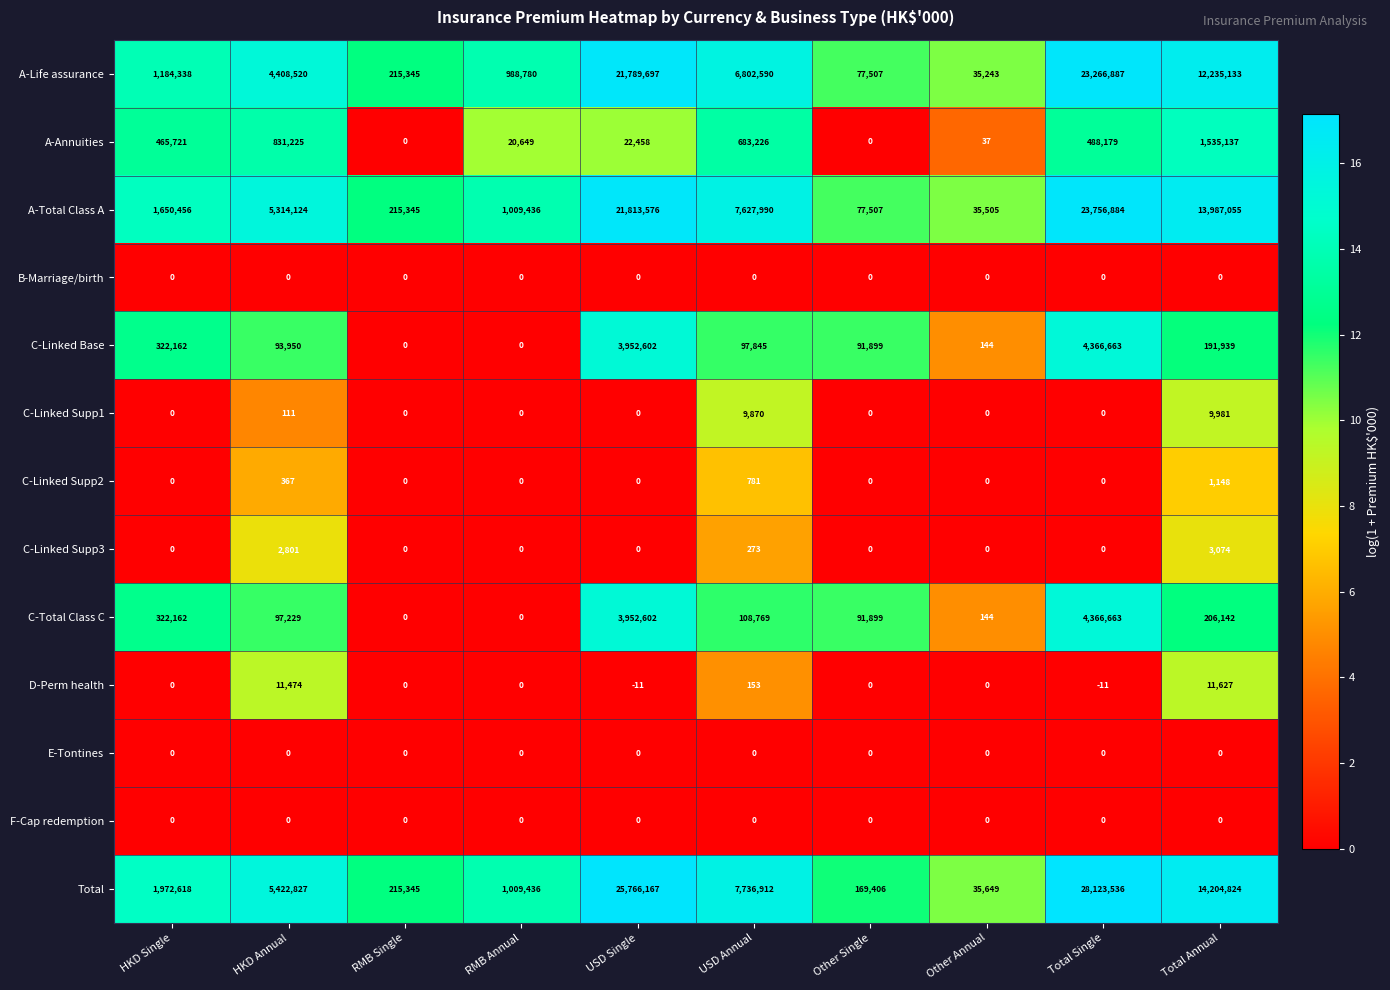

What is the difference between the second highest and minimum values in the A-Life assurance series?

21754454